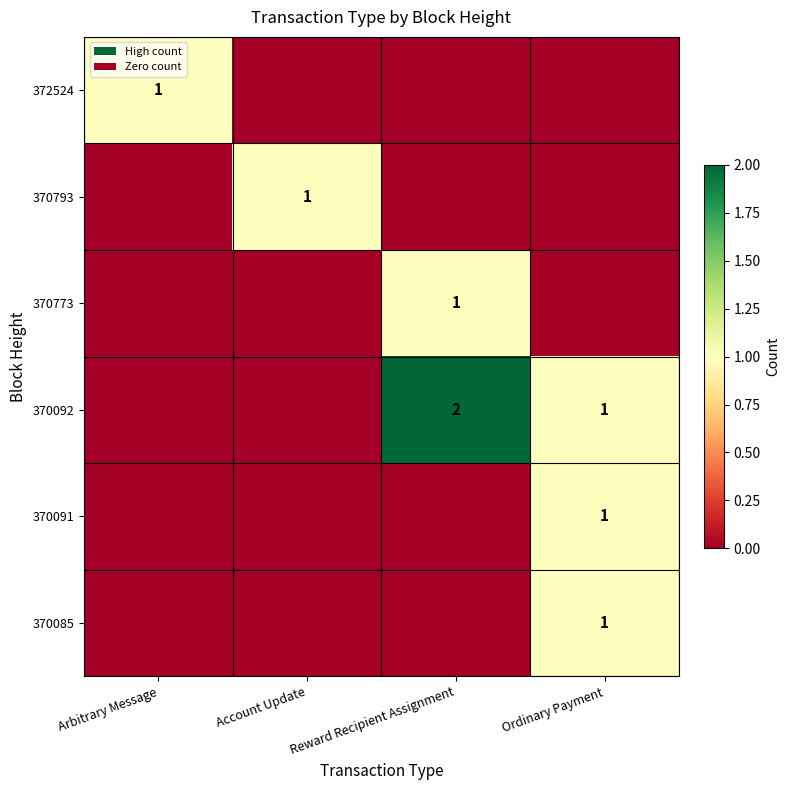

Is it true that 370085 equals 1 at Ordinary Payment?

True